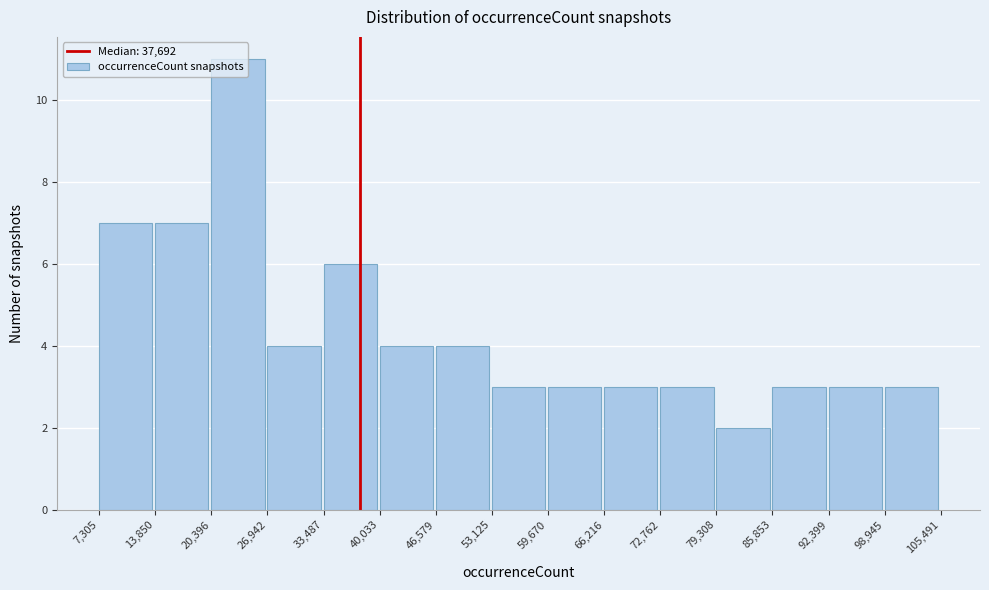

Reading left to right, list every bar in this chart as the range it spans on the x-axis followed by its height. The values are not printed on the chart, so give them approximately, as read against the axis.

7,305 to 13,850: 7
13,850 to 20,396: 7
20,396 to 26,942: 11
26,942 to 33,487: 4
33,487 to 40,033: 6
40,033 to 46,579: 4
46,579 to 53,125: 4
53,125 to 59,670: 3
59,670 to 66,216: 3
66,216 to 72,762: 3
72,762 to 79,308: 3
79,308 to 85,853: 2
85,853 to 92,399: 3
92,399 to 98,945: 3
98,945 to 105,491: 3